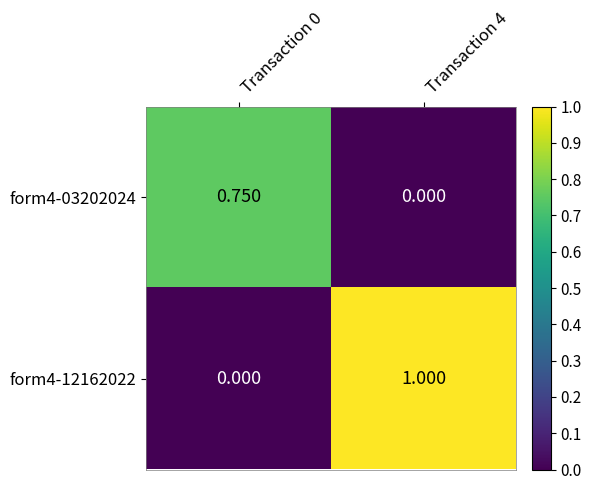

Is the value of form4-12162022 at Transaction 4 greater than the value of form4-03202024 at Transaction 0?

Yes